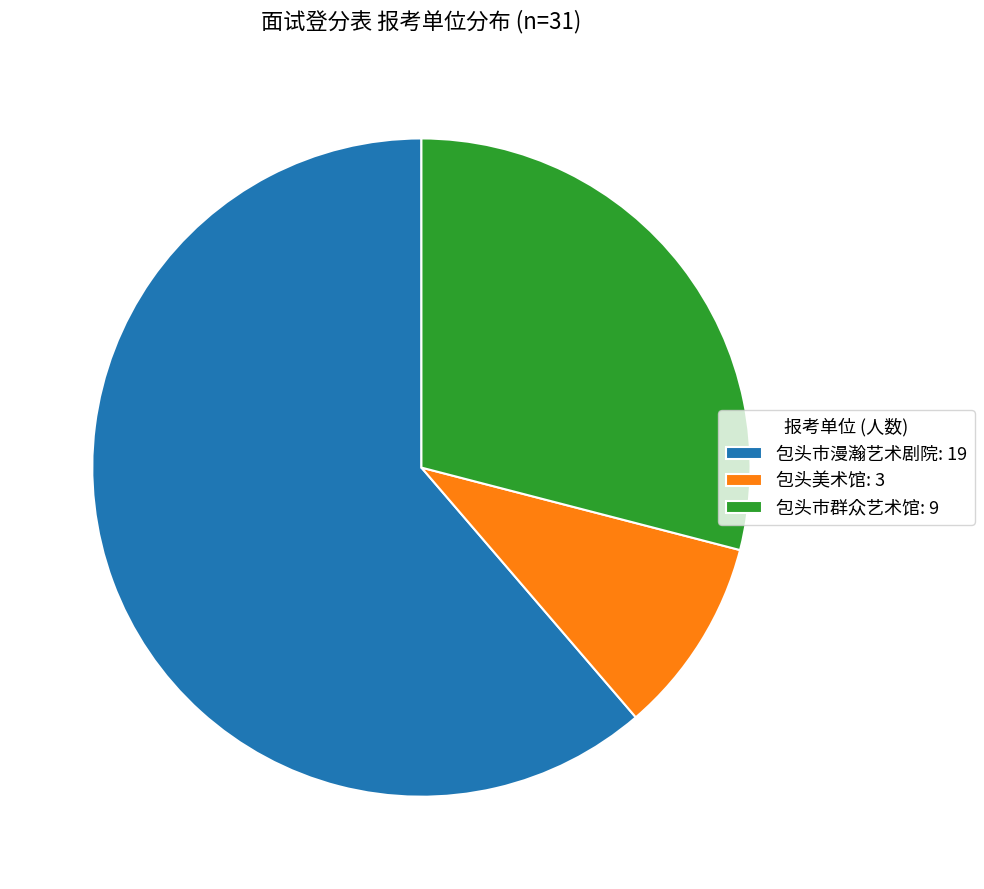

Is it true that 包头美术馆: 3 is 17% of the pie?

False